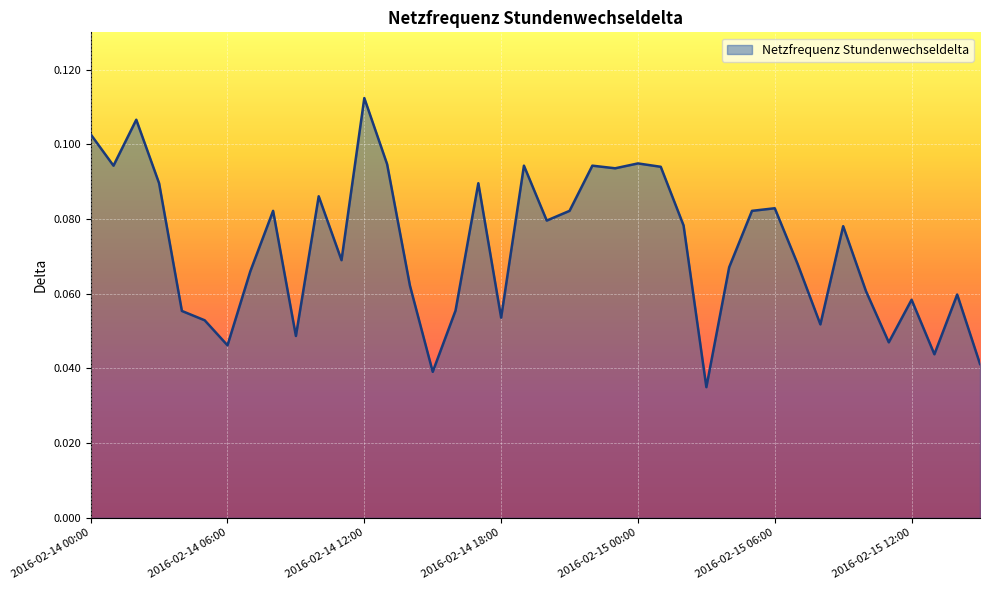

True or false: there are more than 2 points higher than both neighbors.

True